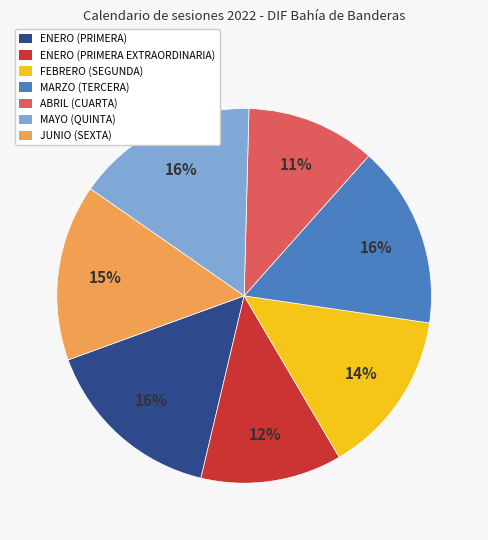

To the nearest percent, what portion does MARZO (TERCERA) represent?

16%